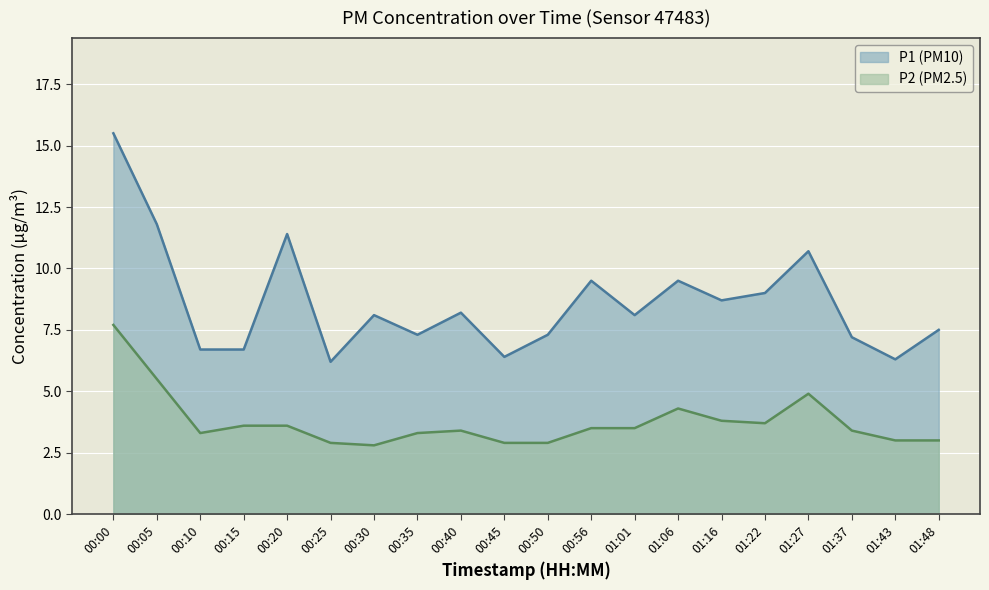

Which category has the highest value in the P1 series?

00:00